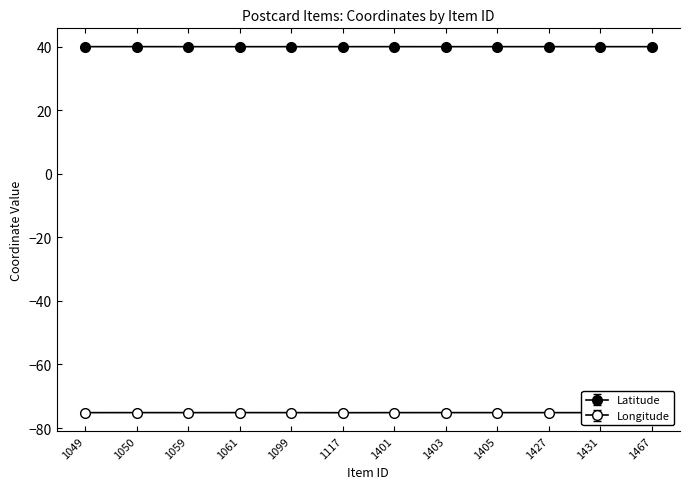

What is the value of the Longitude point at the 3rd from the left?

-75.2